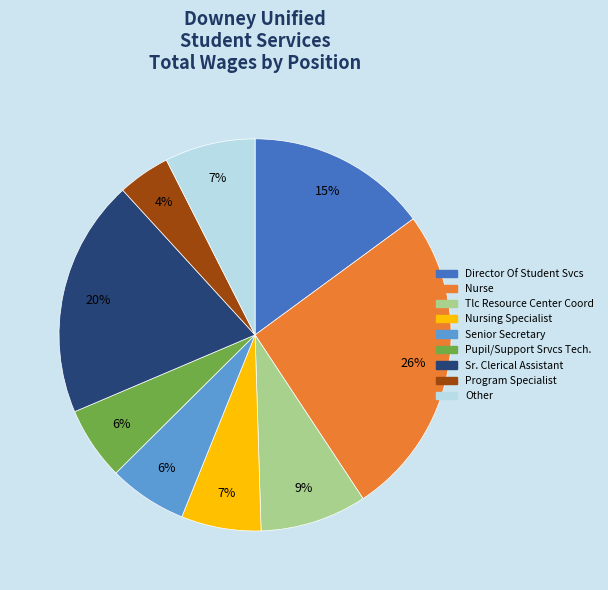

Does any single category account for the majority?

No